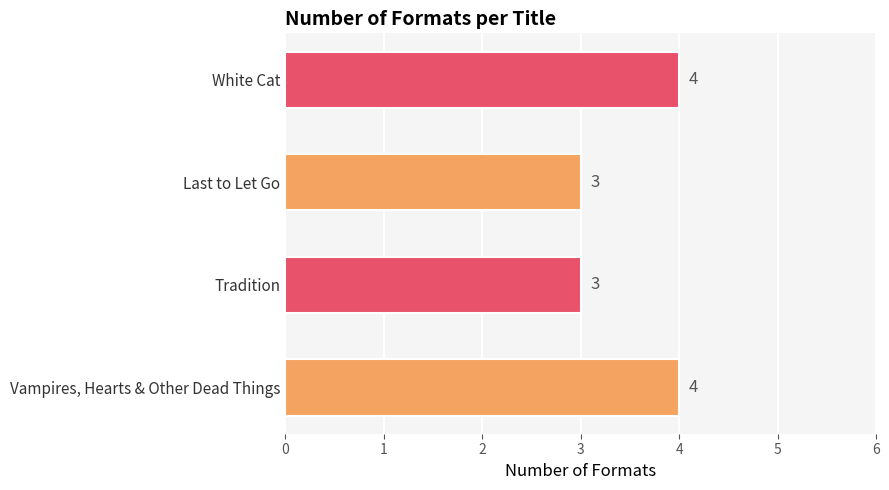

What is the ratio of the value at Tradition to the value at Last to Let Go?

1.0